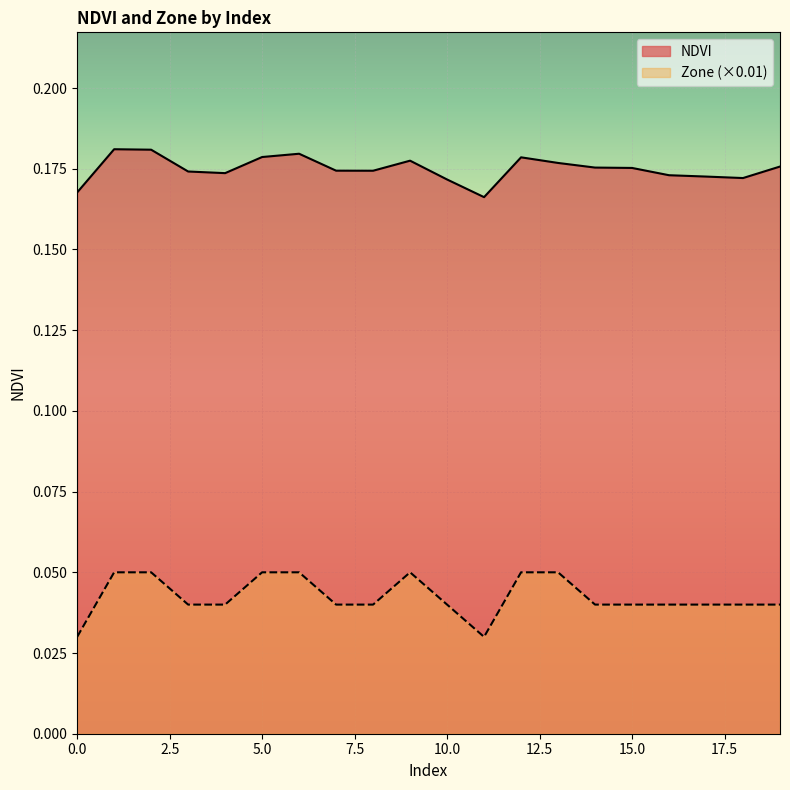

Is it true that Zone equals 0.0 at 10?

False